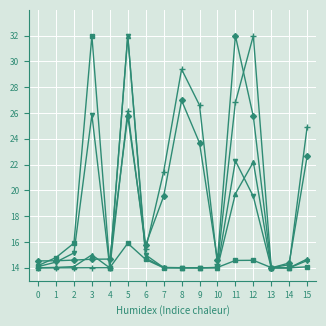

At which category is the sum across all series the highest?

5